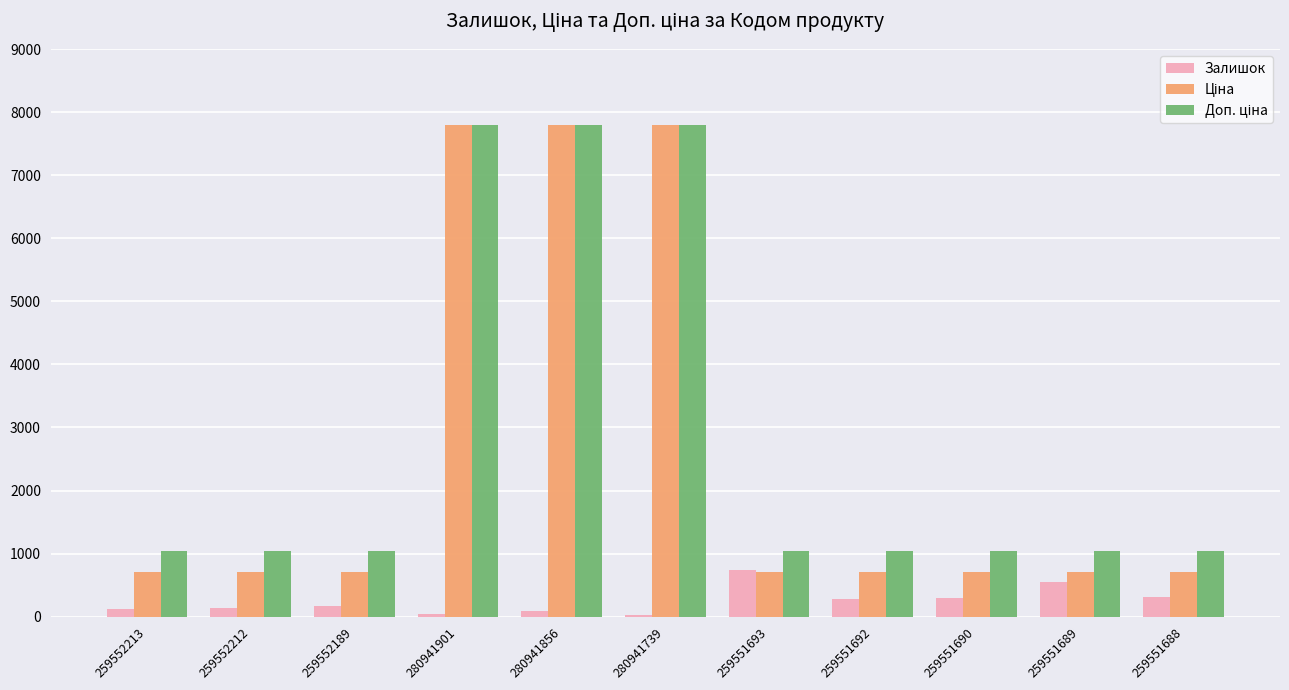

Are the bars grouped side by side (vs. stacked)?

Yes